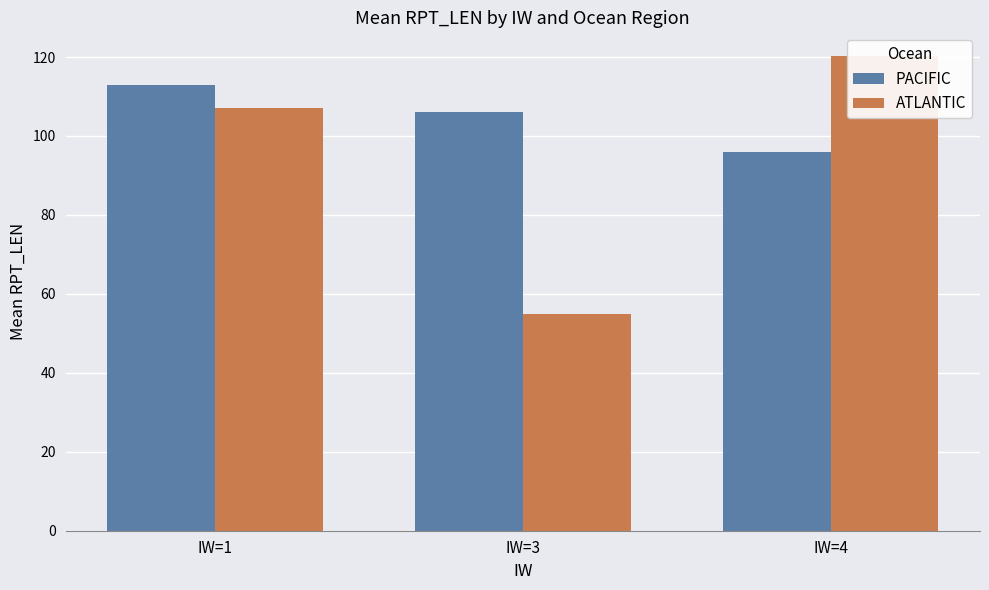

Which series has the widest spread of values?

ATLANTIC